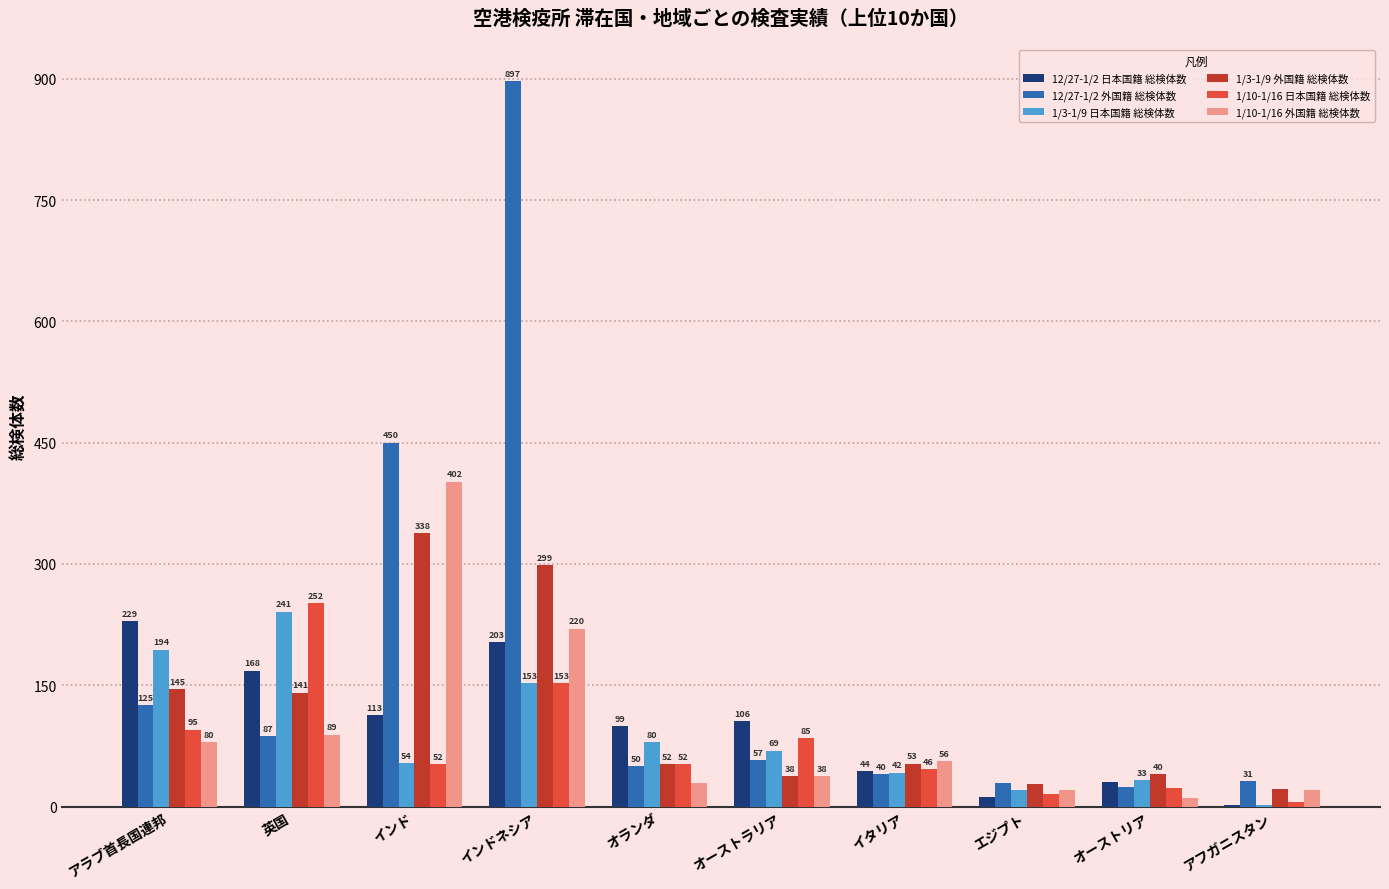

Reading right to left, extract all data points from this chart.

12/27-1/2 日本国籍 総検体数: アフガニスタン=2	オーストリア=30	エジプト=12	イタリア=44	オーストラリア=106	オランダ=99	インドネシア=203	インド=113	英国=168	アラブ首長国連邦=229
12/27-1/2 外国籍 総検体数: アフガニスタン=31	オーストリア=24	エジプト=29	イタリア=40	オーストラリア=57	オランダ=50	インドネシア=897	インド=450	英国=87	アラブ首長国連邦=125
1/3-1/9 日本国籍 総検体数: アフガニスタン=2	オーストリア=33	エジプト=21	イタリア=42	オーストラリア=69	オランダ=80	インドネシア=153	インド=54	英国=241	アラブ首長国連邦=194
1/3-1/9 外国籍 総検体数: アフガニスタン=22	オーストリア=40	エジプト=28	イタリア=53	オーストラリア=38	オランダ=52	インドネシア=299	インド=338	英国=141	アラブ首長国連邦=145
1/10-1/16 日本国籍 総検体数: アフガニスタン=5	オーストリア=23	エジプト=16	イタリア=46	オーストラリア=85	オランダ=52	インドネシア=153	インド=52	英国=252	アラブ首長国連邦=95
1/10-1/16 外国籍 総検体数: アフガニスタン=20	オーストリア=10	エジプト=20	イタリア=56	オーストラリア=38	オランダ=29	インドネシア=220	インド=402	英国=89	アラブ首長国連邦=80